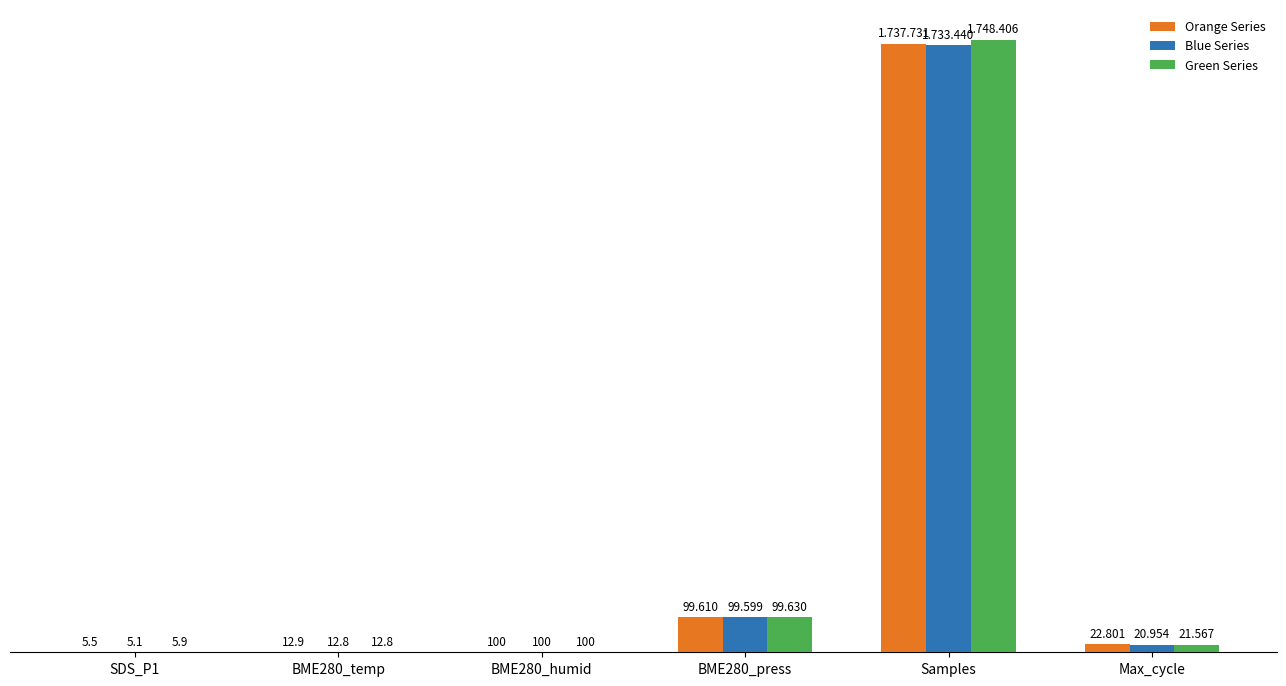

Reading left to right, extract all data points from this chart.

Orange Series: SDS_P1=5.5	BME280_temp=12.9	BME280_humid=100.0	BME280_press=99610.1	Samples=1737731.0	Max_cycle=22801.0
Blue Series: SDS_P1=5.1	BME280_temp=12.8	BME280_humid=100.0	BME280_press=99599.2	Samples=1733440.0	Max_cycle=20954.0
Green Series: SDS_P1=5.9	BME280_temp=12.8	BME280_humid=100.0	BME280_press=99629.6	Samples=1748406.0	Max_cycle=21567.0